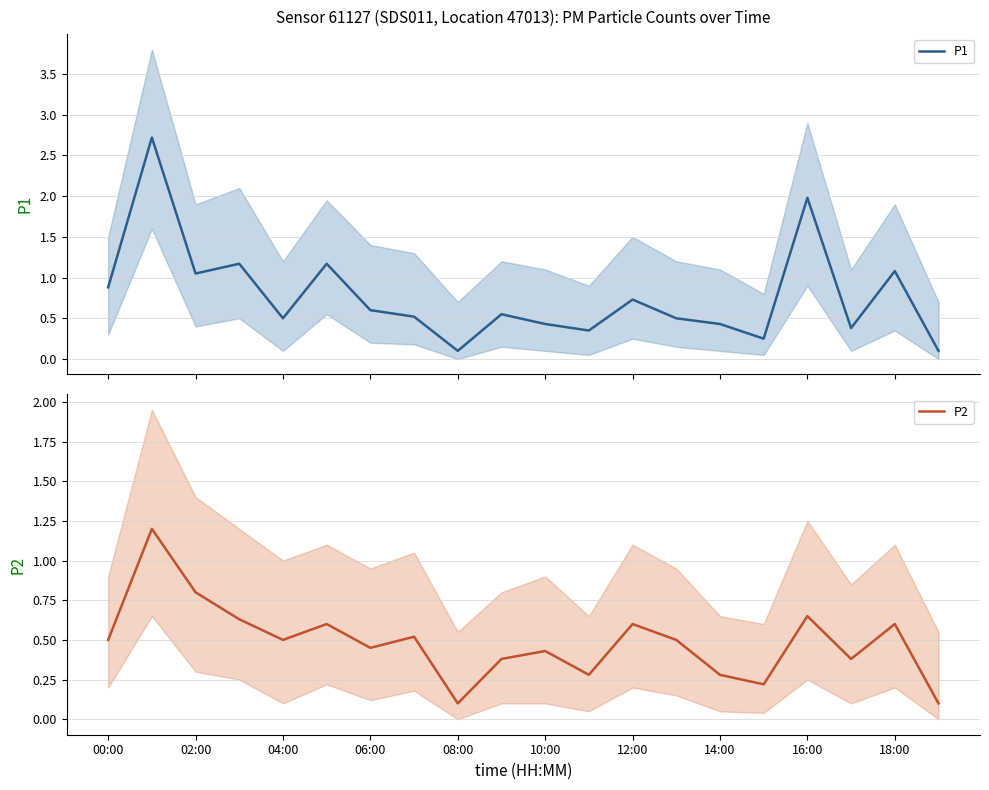

The value of P2 at 14:00 is 0.3. True or false?

True